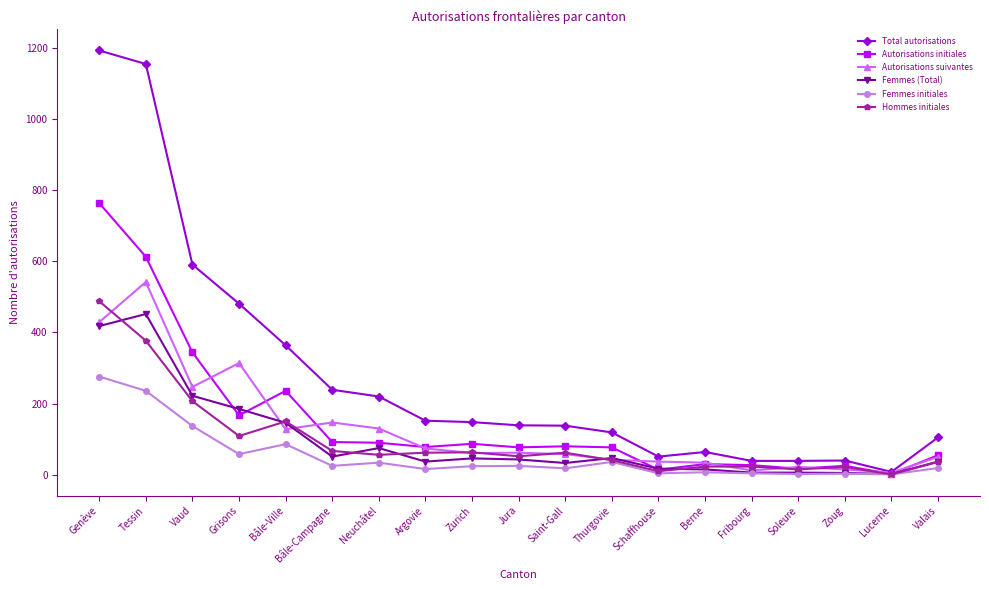

True or false: Femmes (Total) has more than 0 interior local peaks.

True